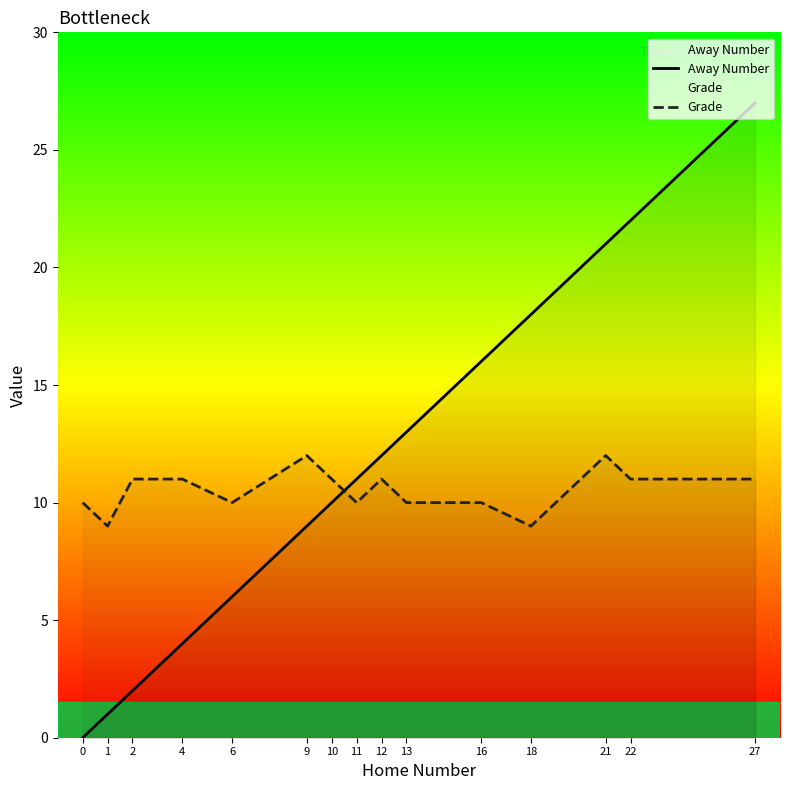

What is the total value across all series at 18?

27